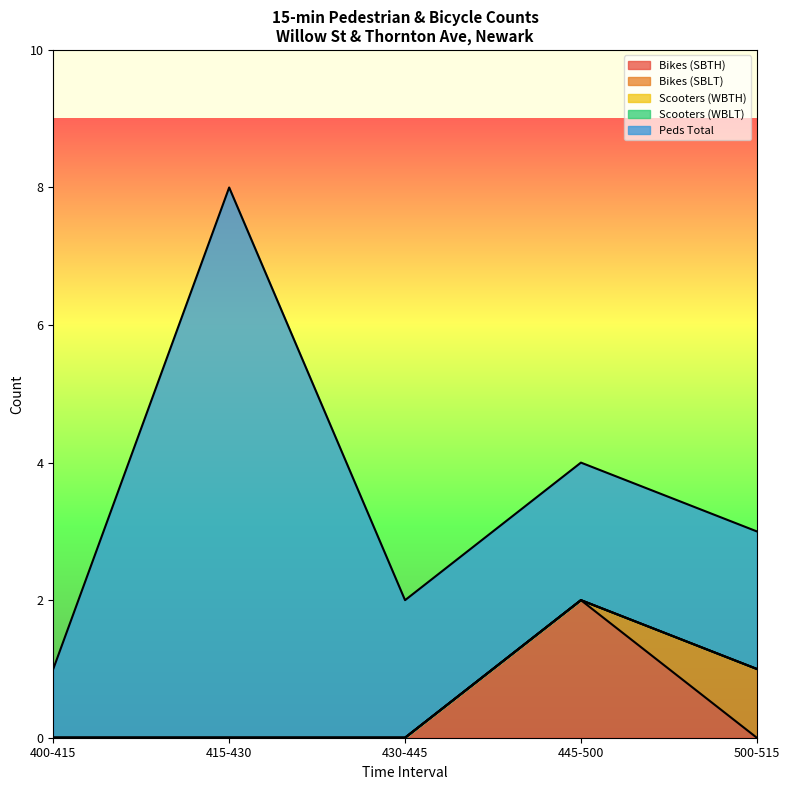

True or false: Scooters (WBTH) and Bikes (SBLT) cross at least once.

False